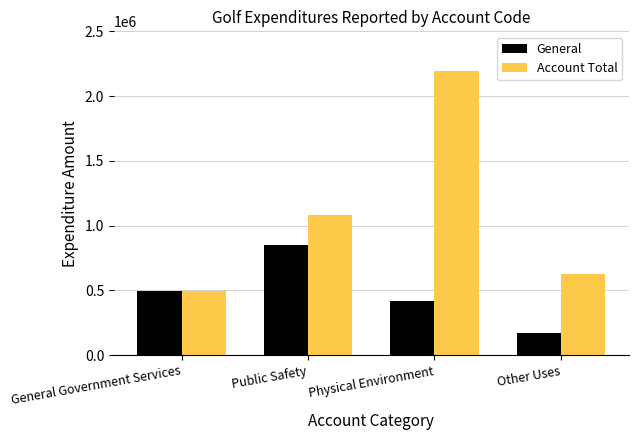

Rank the series by their maximum value, from highest to lowest.

Account Total, General